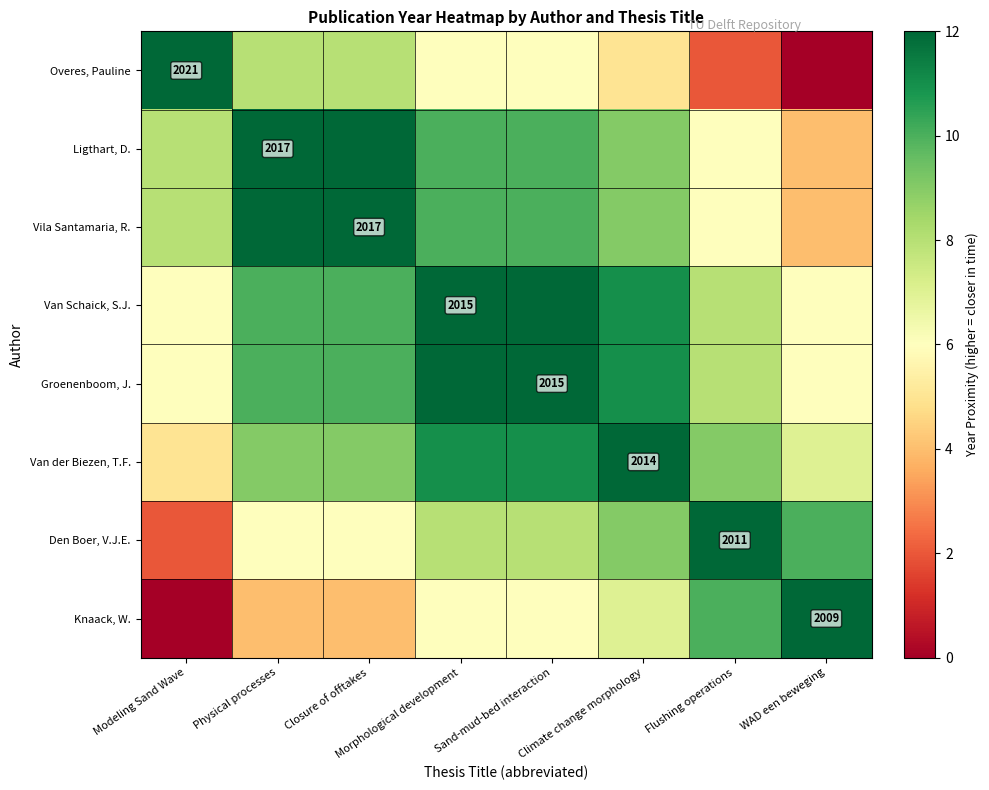

The Van Schaick, S.J. series shows 2015 at Morphological development. True or false?

True